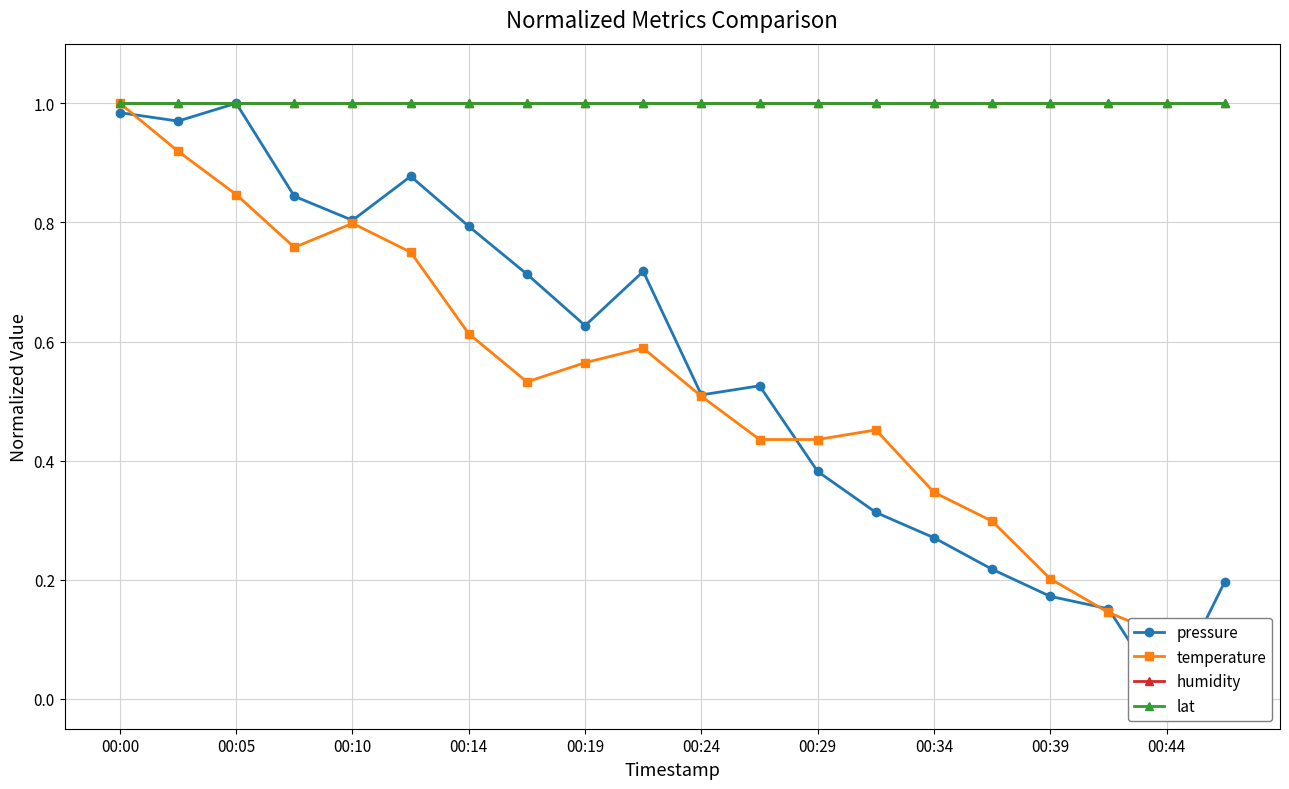

True or false: pressure and lat cross at least once.

False